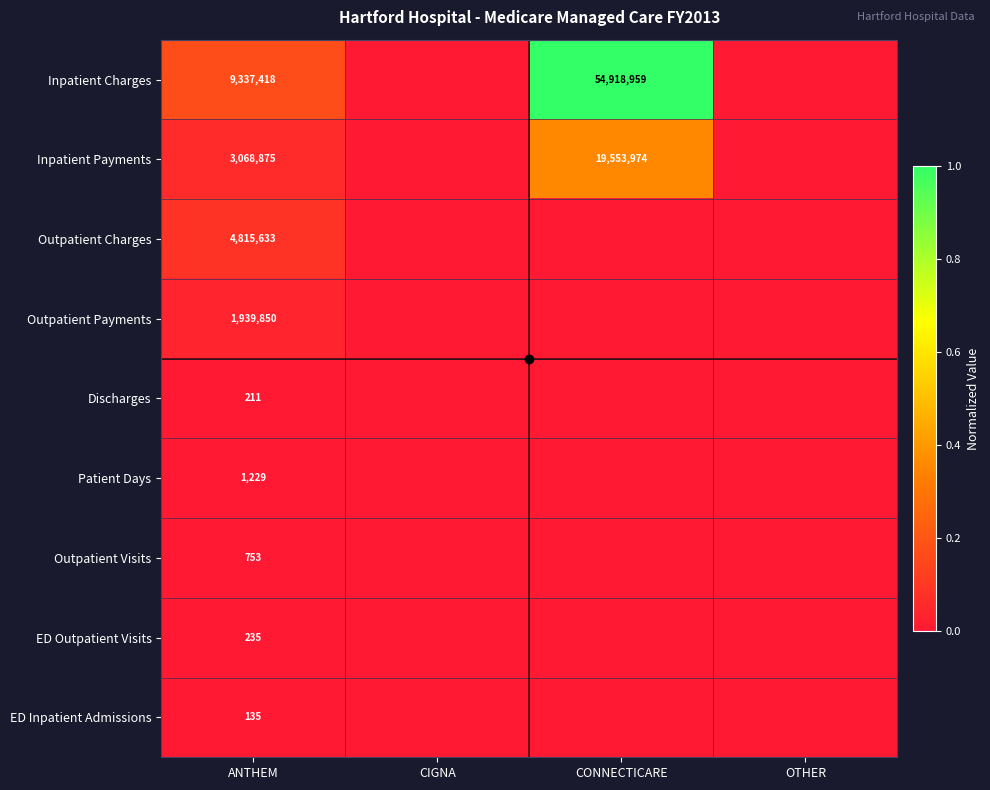

The Inpatient Charges series shows 9337418 at ANTHEM. True or false?

True